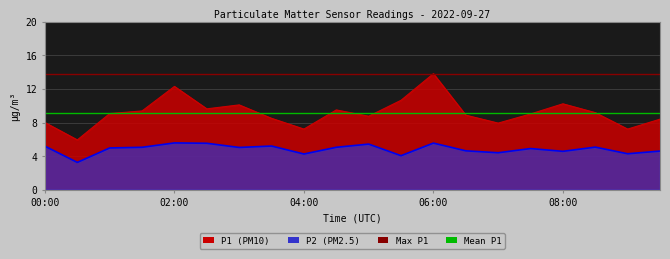

At which label does P1 first exceed 9?

01:00